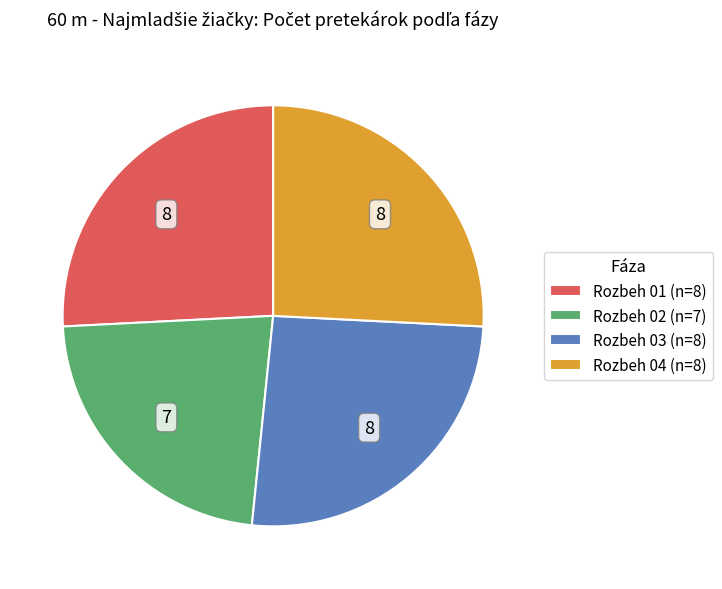

Which has a higher value, Rozbeh 02 or Rozbeh 01?

Rozbeh 01